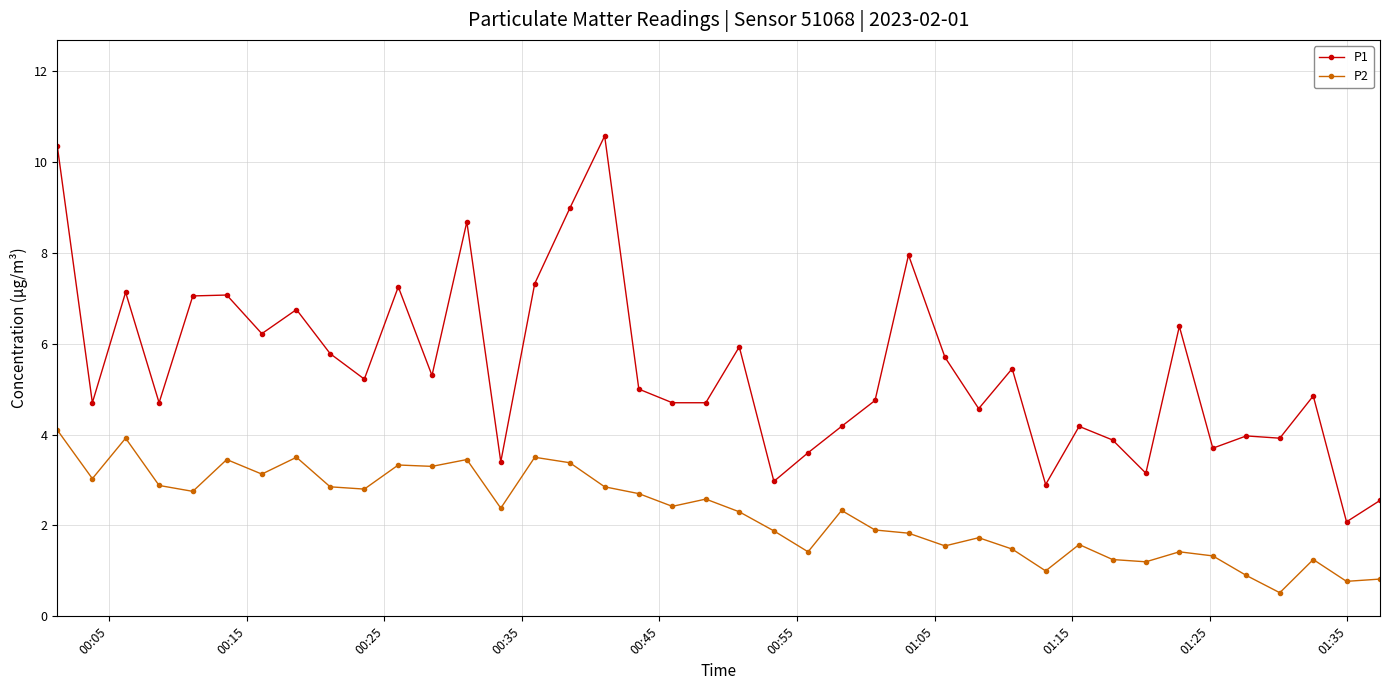

What are all the series names shown in the legend?

P1, P2